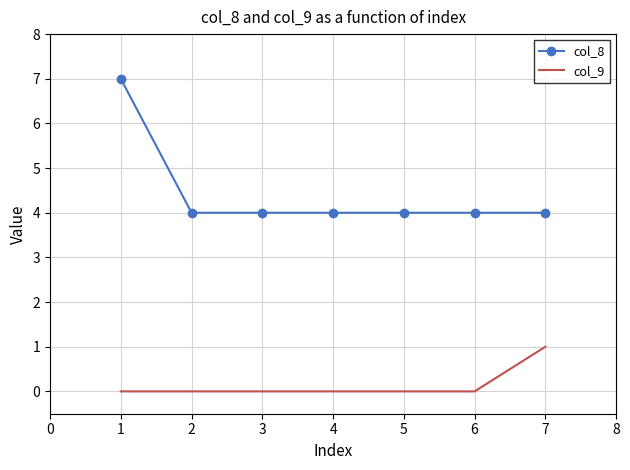

Which series has the largest range (max minus min)?

col_8